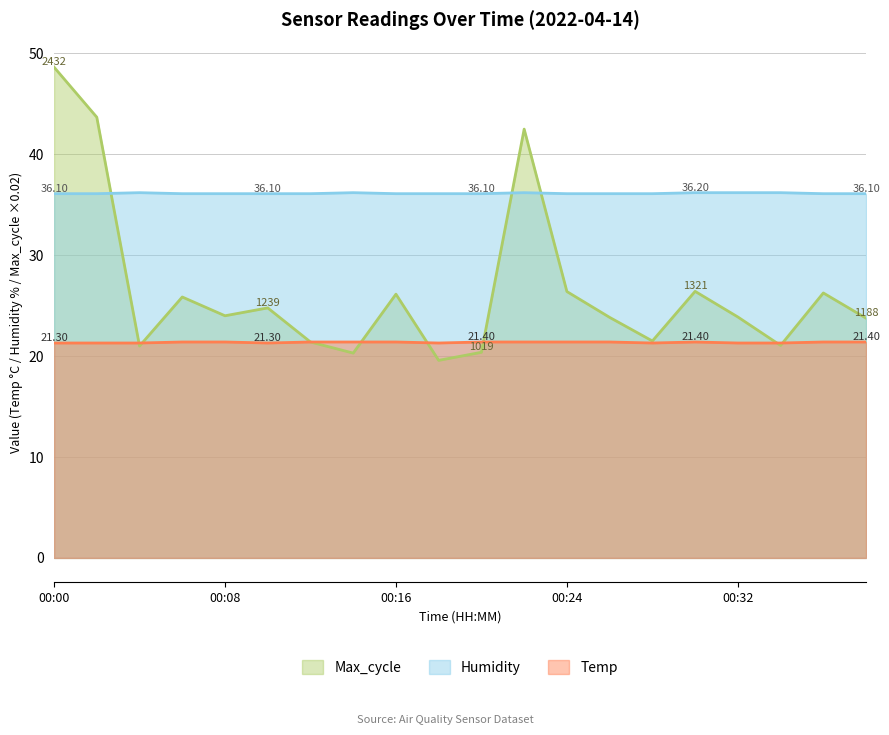

Between 00:22 and 00:06, which is larger?

00:22